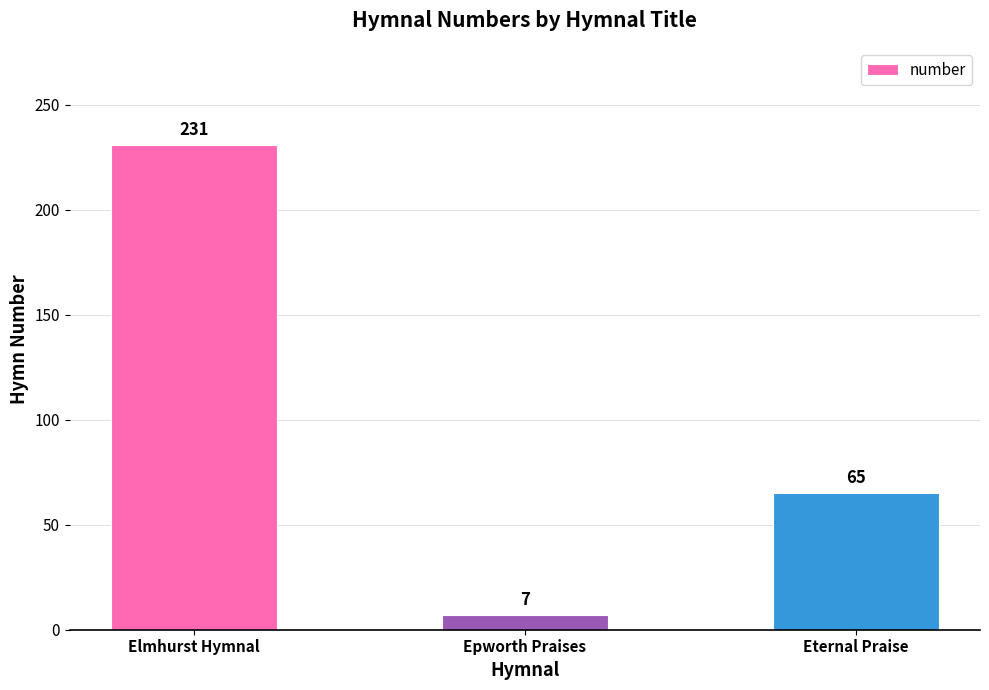

Where is the data nearest to the value 119?

Eternal Praise